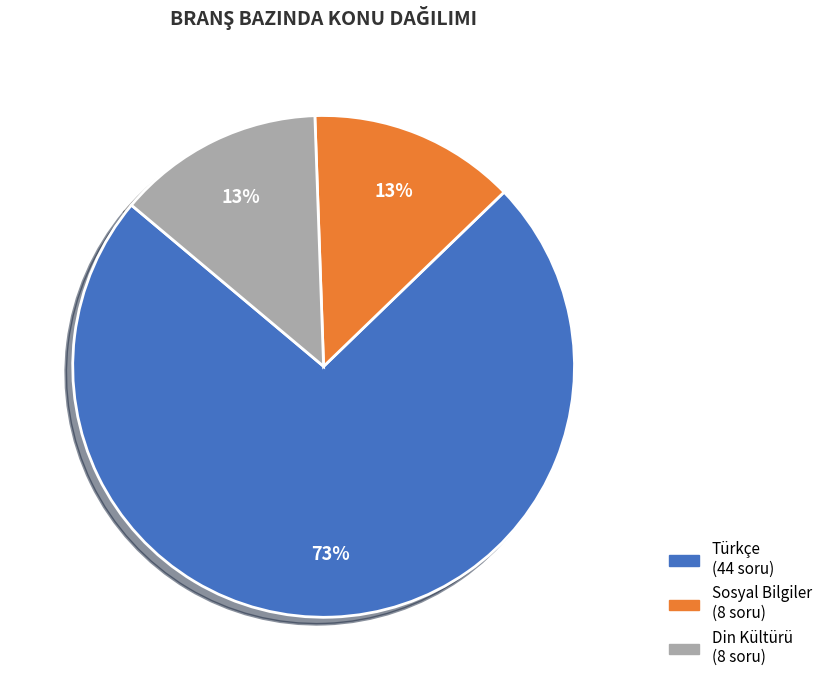

To the nearest percent, what is the average slice percentage?

33%